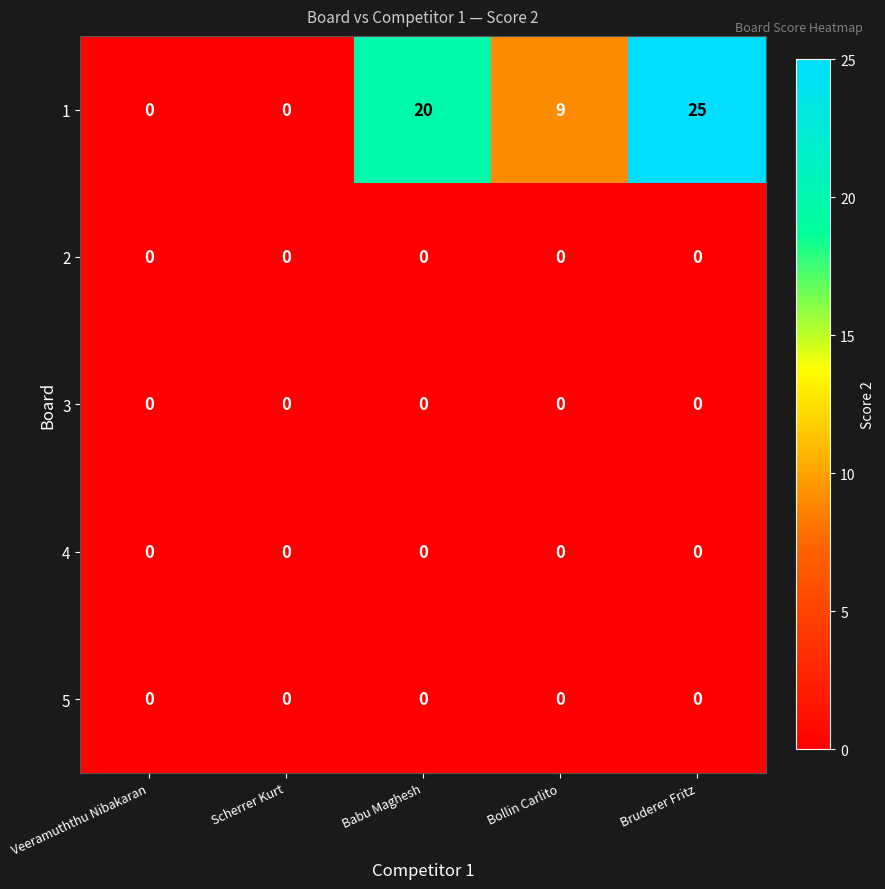

What is the difference between the highest and lowest values at Babu Maghesh?

20